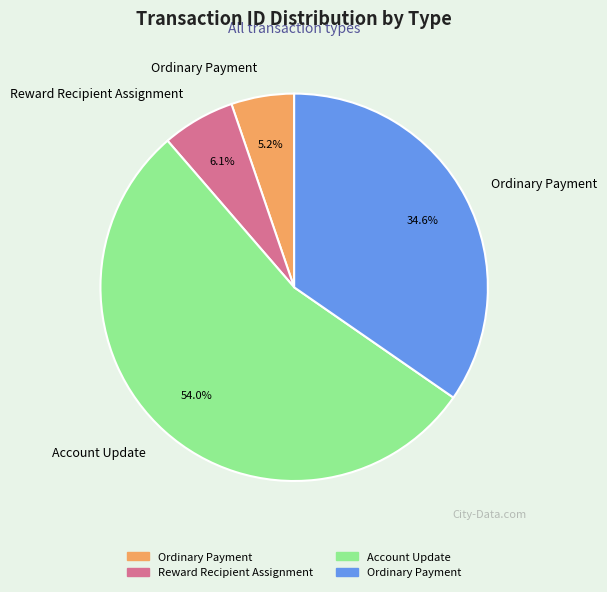

Is there any slice that represents more than half of the pie?

Yes